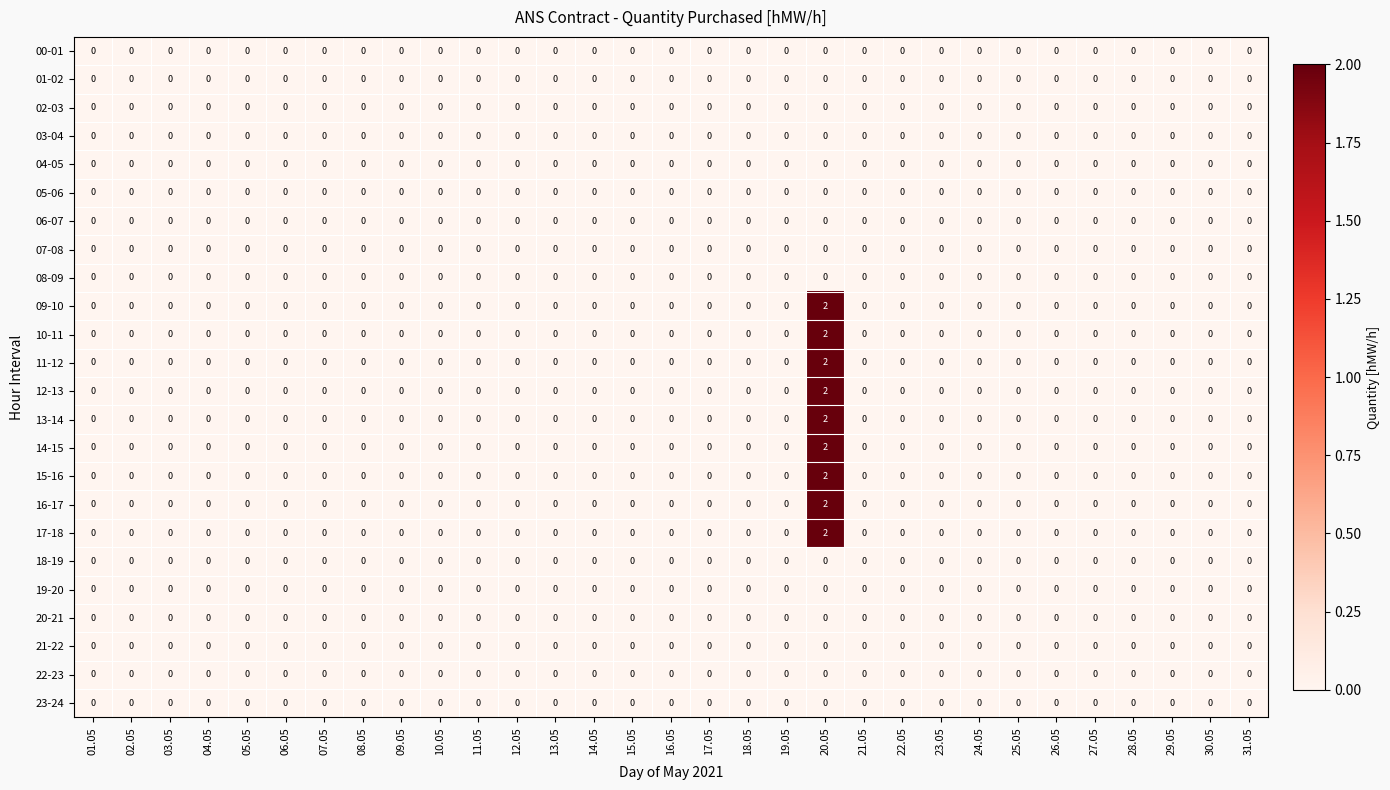

The value of 14-15 at 27.05 is -1. True or false?

False